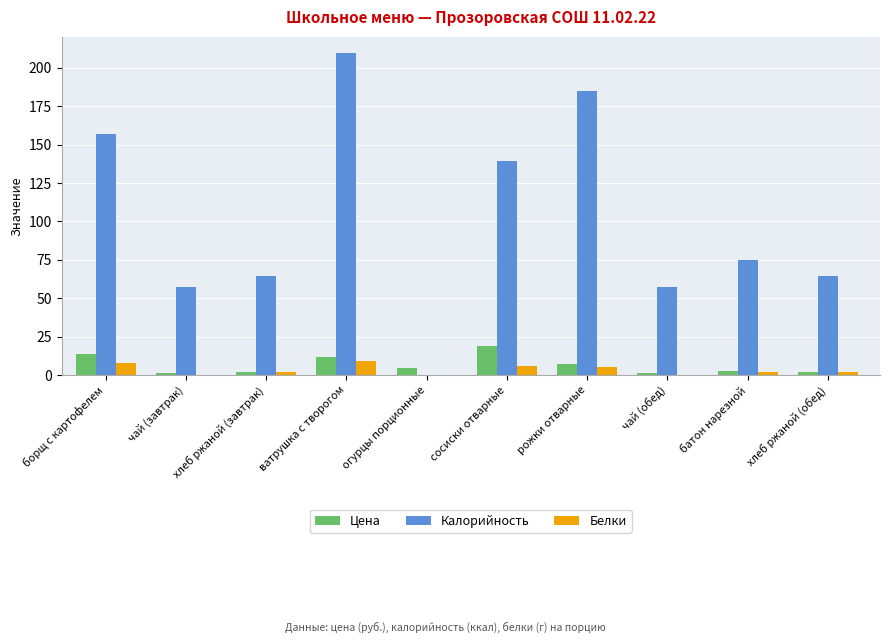

How many data points does each series have?

10